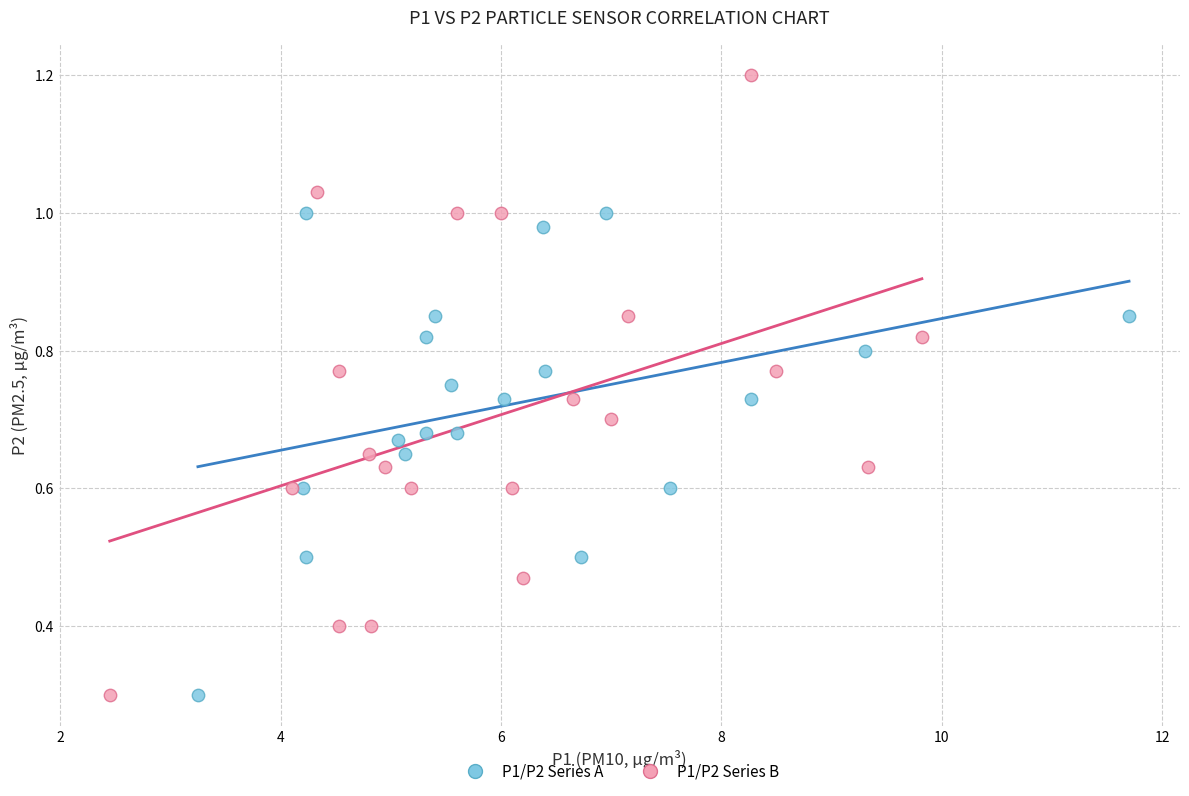

Which series reaches the maximum Y coordinate?

P1/P2 Series B